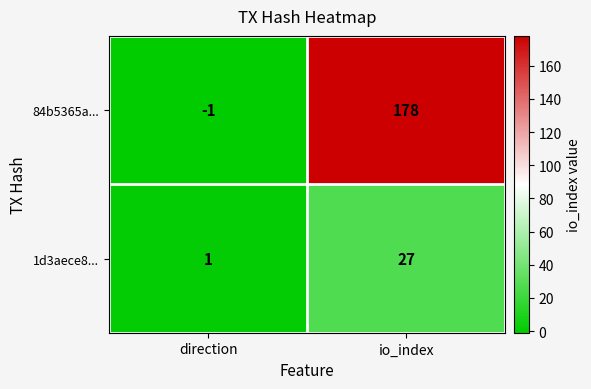

At which label does 84b5365a... reach its minimum?

direction